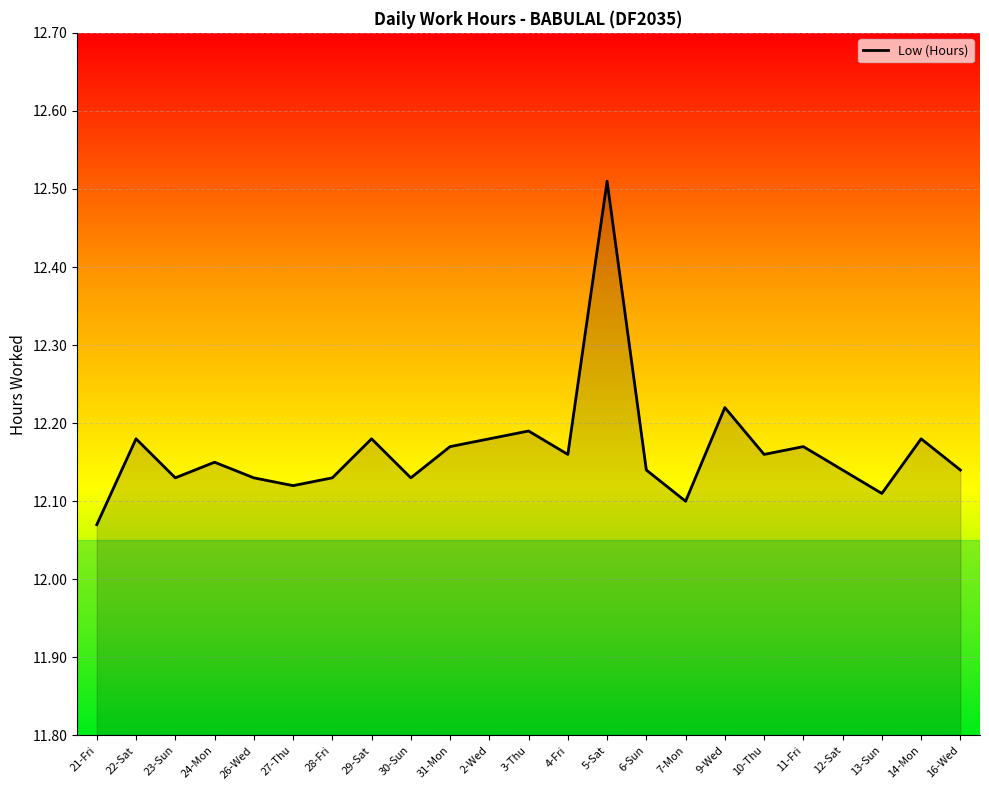

At which category does the chart reach its peak across all series?

5-Sat